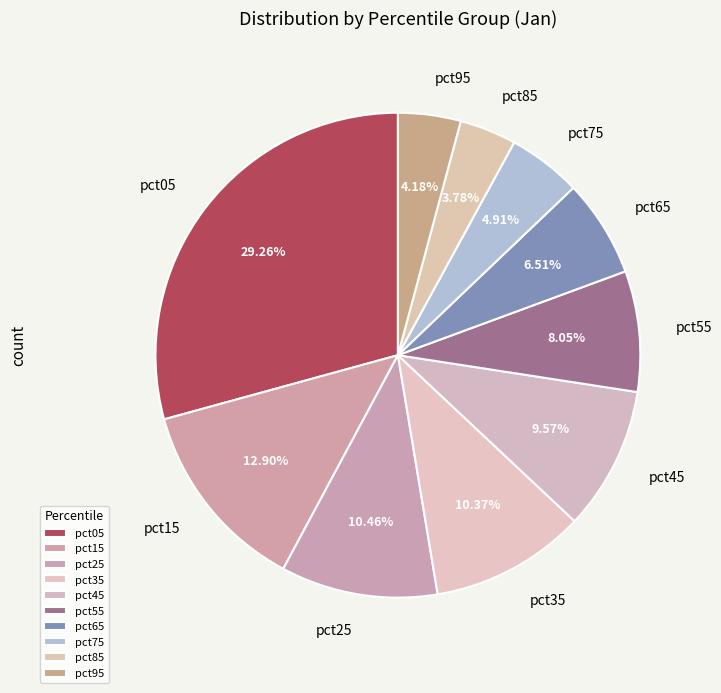

The pct05 slice represents 16% of the pie. True or false?

False